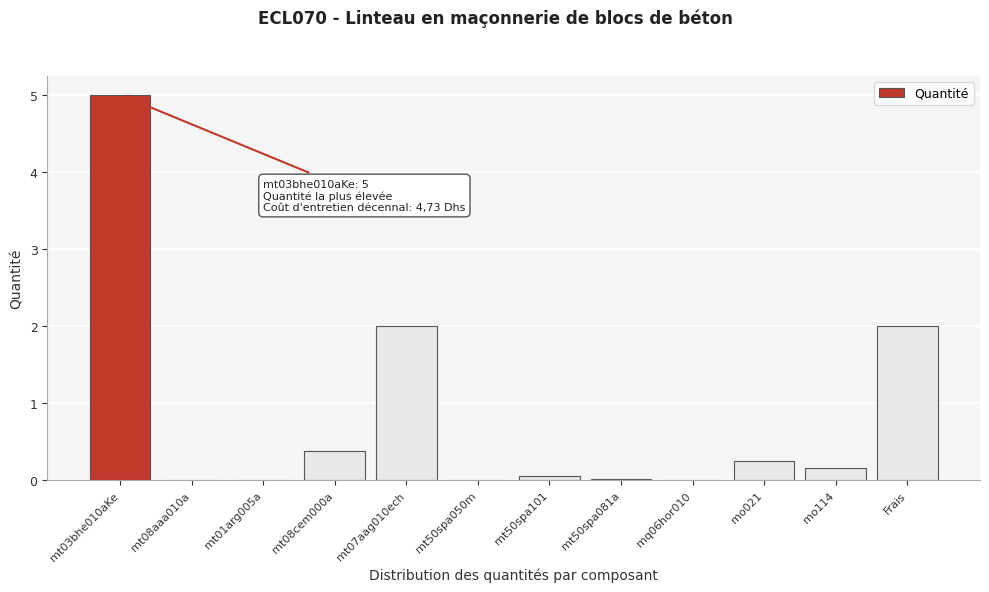

The value at mq06hor010 is 0.0. True or false?

True